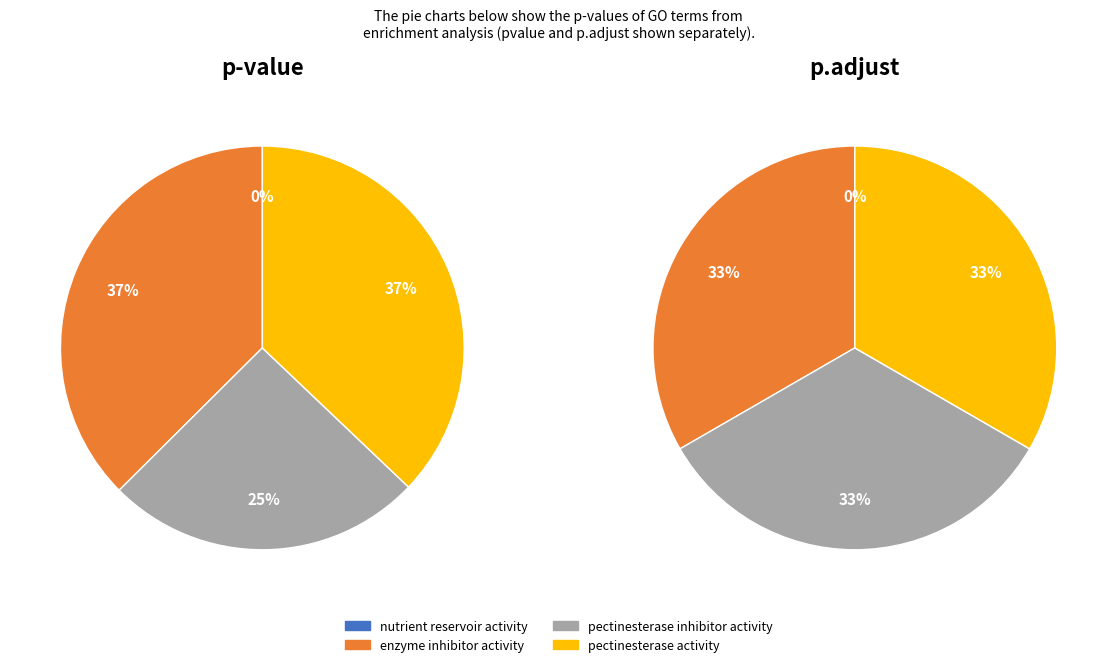

Count the number of slices in the pie.

4